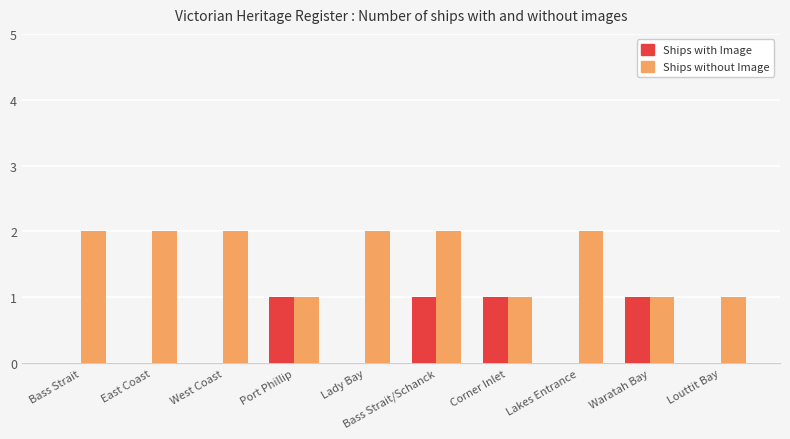

What value does the Ships with Image series have at Waratah Bay?

1